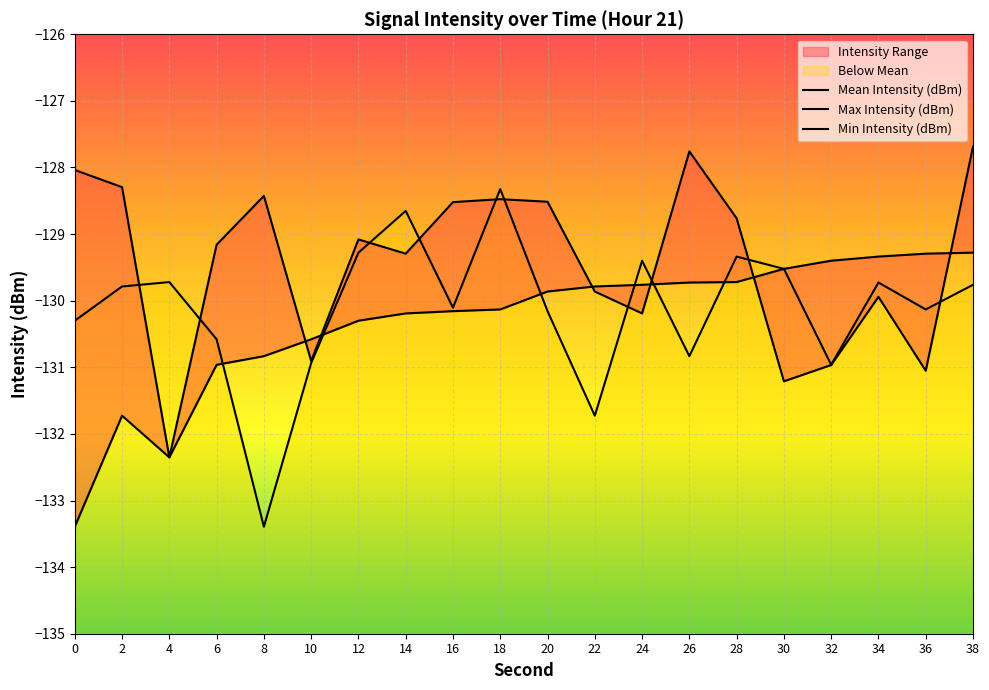

What is the spread (max minus min) of values at 8?

5.0